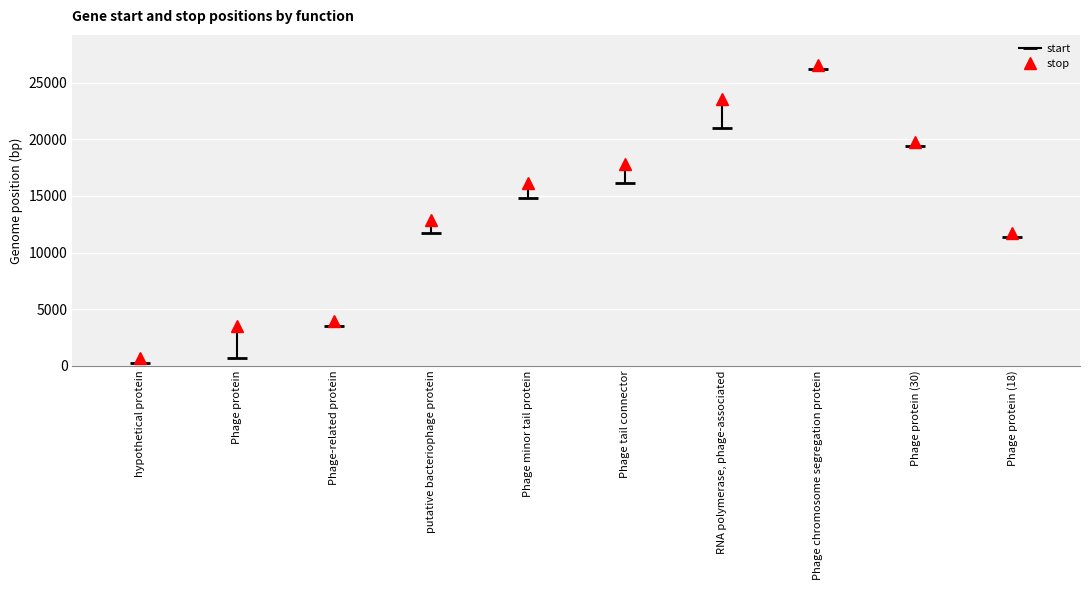

Which series has the widest spread of values?

start